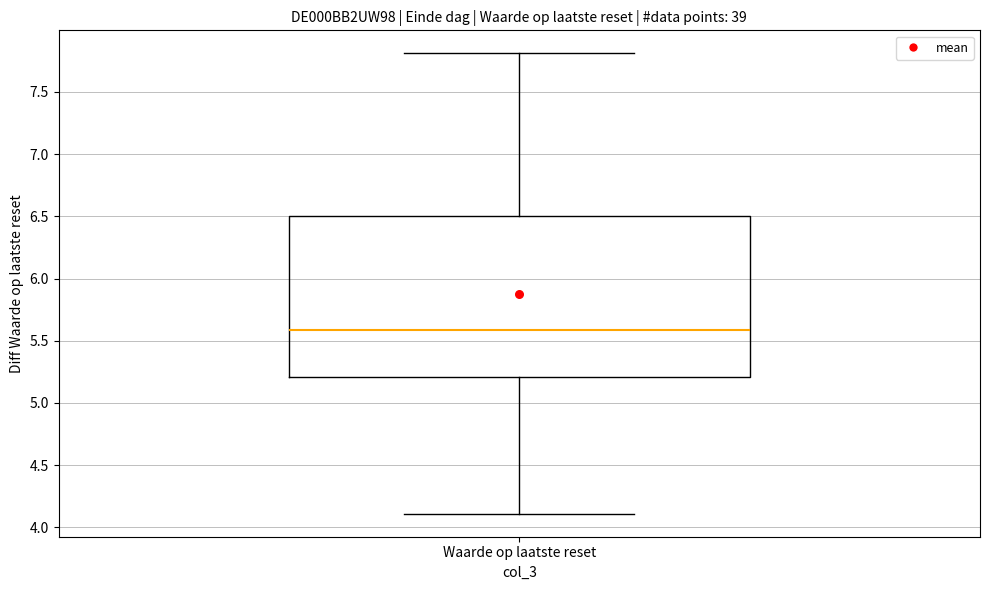

Transcribe this box plot: give where the median line is, the range the box spans, and where the two whiskers end, as read against the y-axis. The values are not printed on the chart, so give them approximately, as read against the axis.

median 5.6, box 5.2 to 6.5, whiskers 4.1 to 7.8